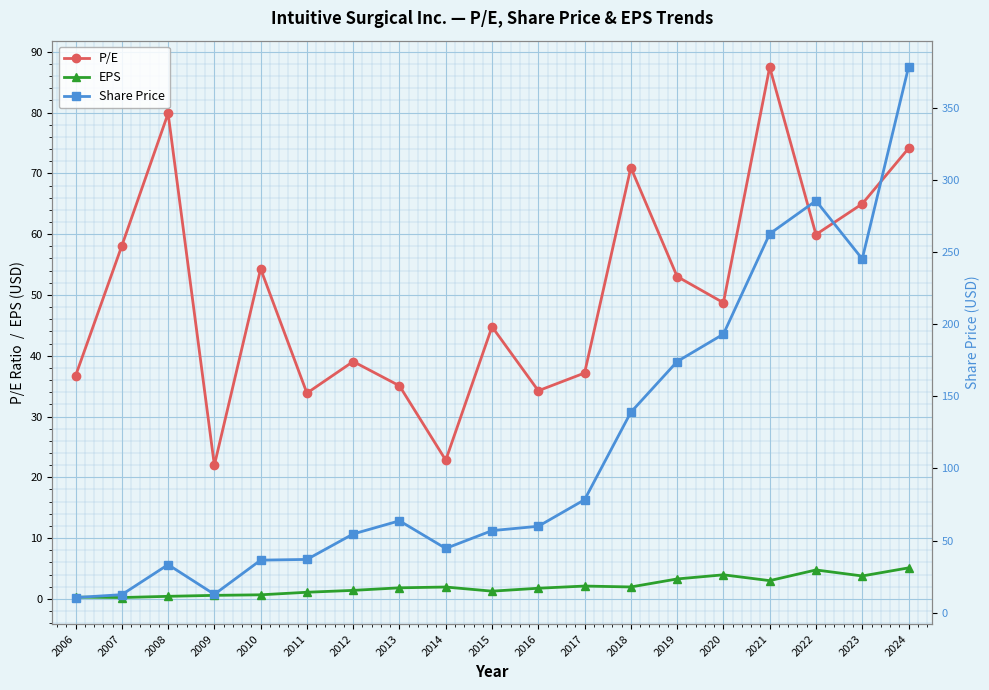

True or false: EPS and Share Price intersect in this chart.

False